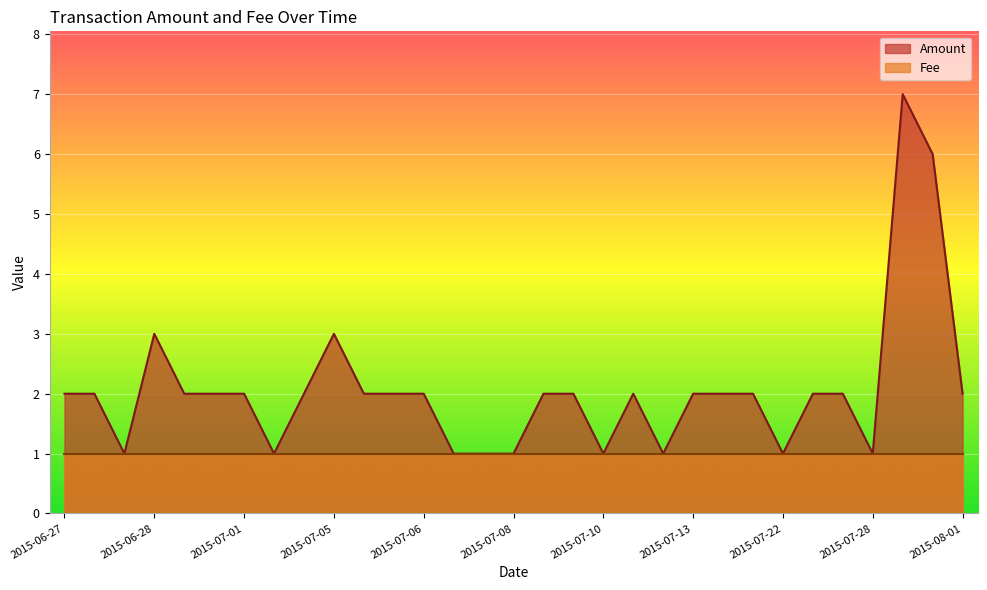

Which category has the highest value across all series?

2015-07-29